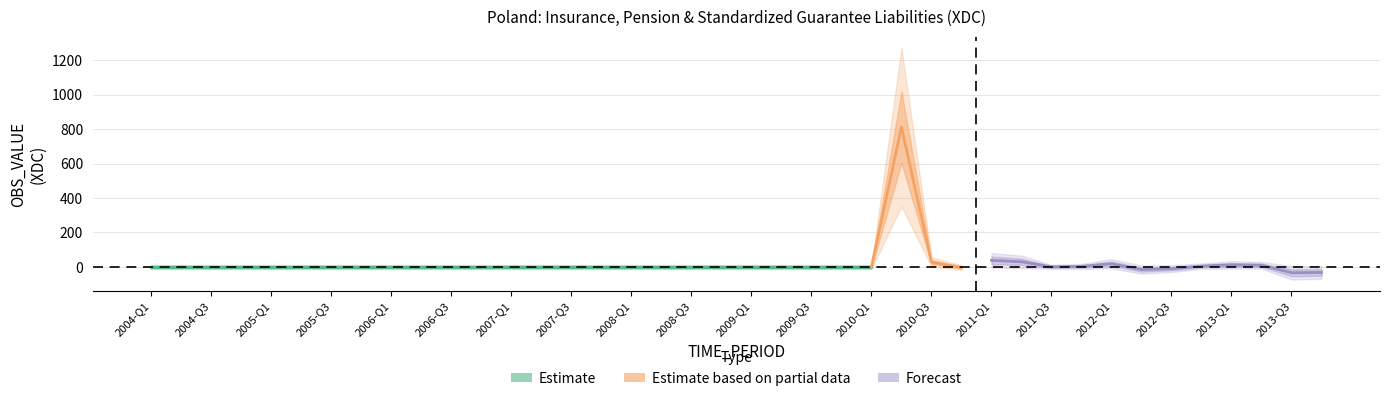

List the labels in order of value, smallest first.

2013-Q3, 2013-Q4, 2012-Q2, 2012-Q3, 2010-Q4, 2004-Q1, 2004-Q2, 2004-Q3, 2004-Q4, 2005-Q1, 2005-Q2, 2005-Q3, 2005-Q4, 2006-Q1, 2006-Q2, 2006-Q3, 2006-Q4, 2007-Q1, 2007-Q2, 2007-Q3, 2007-Q4, 2008-Q1, 2008-Q2, 2008-Q3, 2008-Q4, 2009-Q1, 2009-Q2, 2009-Q3, 2009-Q4, 2010-Q1, 2011-Q3, 2011-Q4, 2012-Q4, 2013-Q2, 2013-Q1, 2012-Q1, 2010-Q3, 2011-Q2, 2011-Q1, 2010-Q2